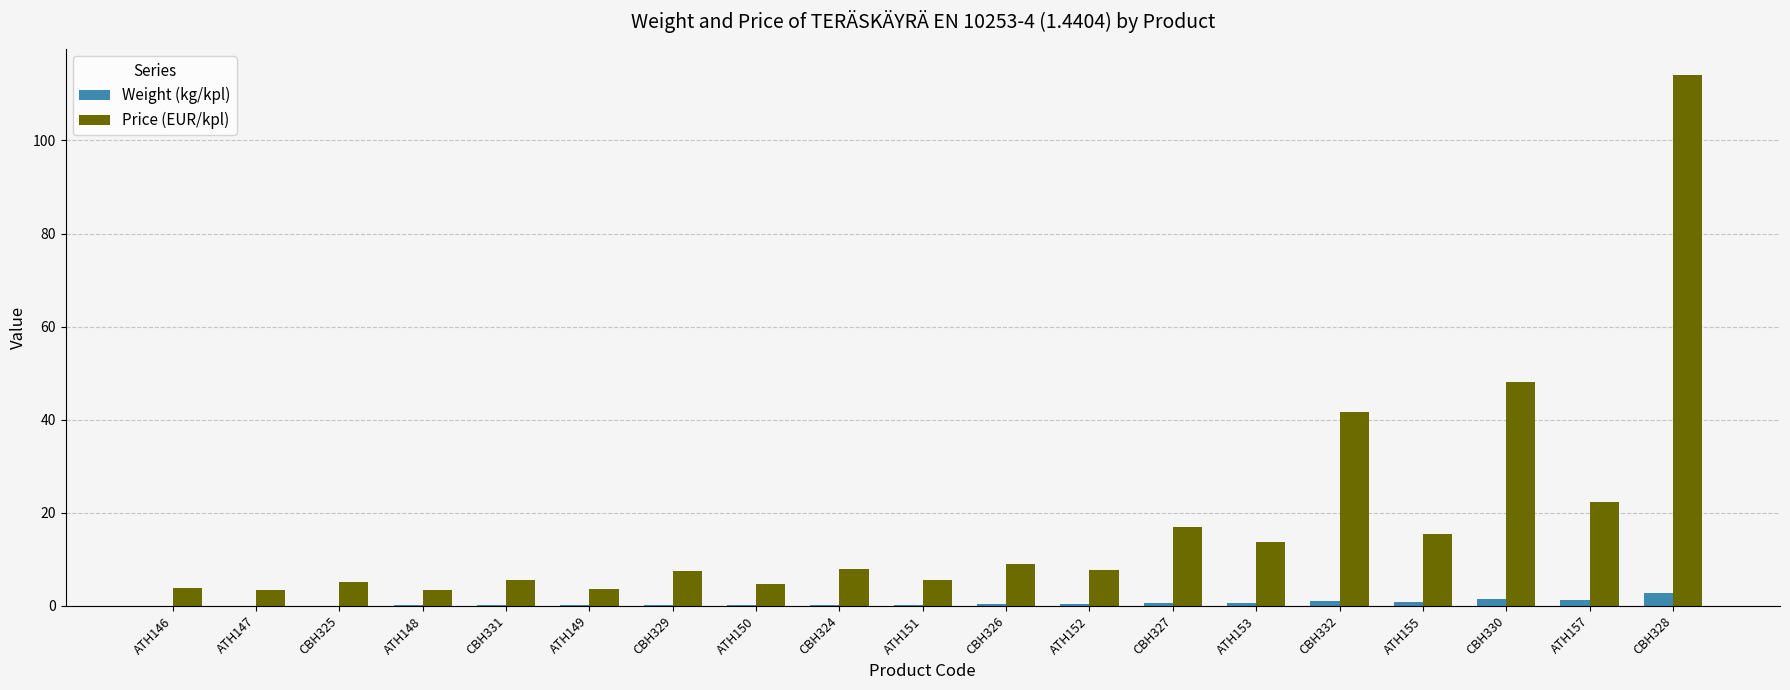

Which series has the largest total across all categories?

Price (EUR/kpl)